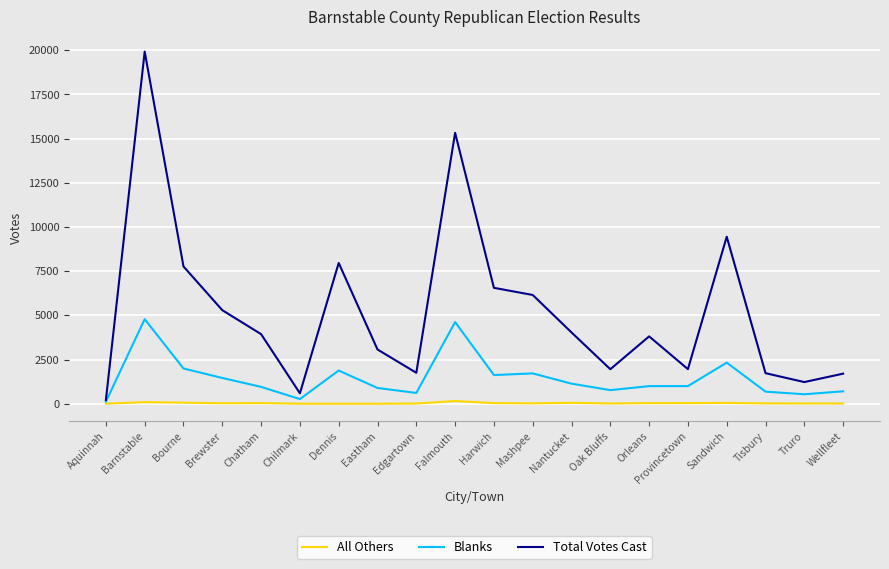

Rank the series by their average value, from lowest to highest.

All Others, Blanks, Total Votes Cast